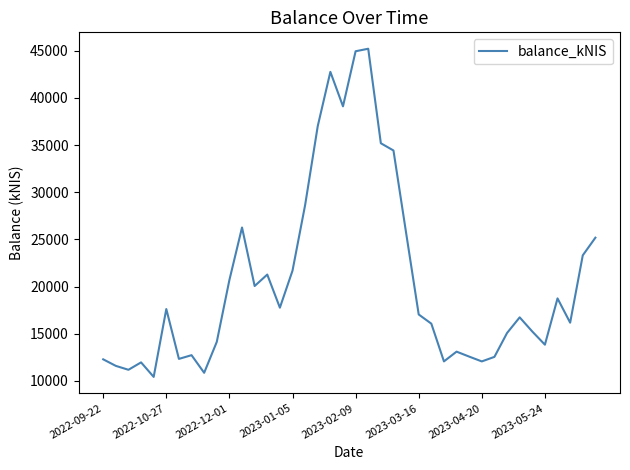

What is the maximum value shown in the chart?

45219.5